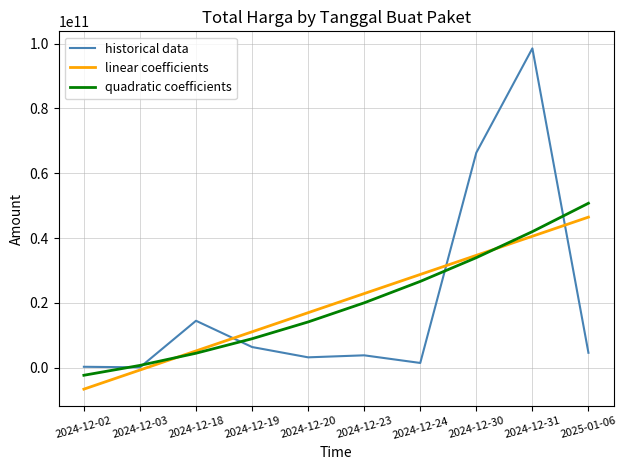

List the labels in order of linear coefficients value, largest first.

2025-01-06, 2024-12-31, 2024-12-30, 2024-12-24, 2024-12-23, 2024-12-20, 2024-12-19, 2024-12-18, 2024-12-03, 2024-12-02